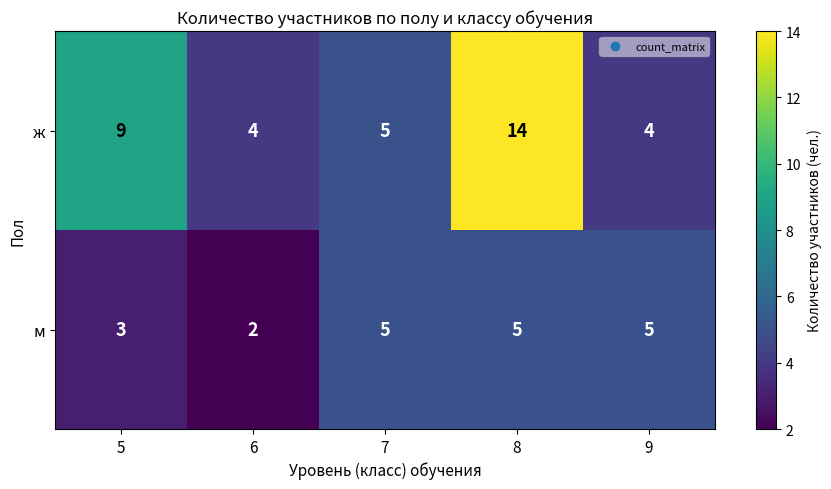

Which series has the largest range (max minus min)?

ж